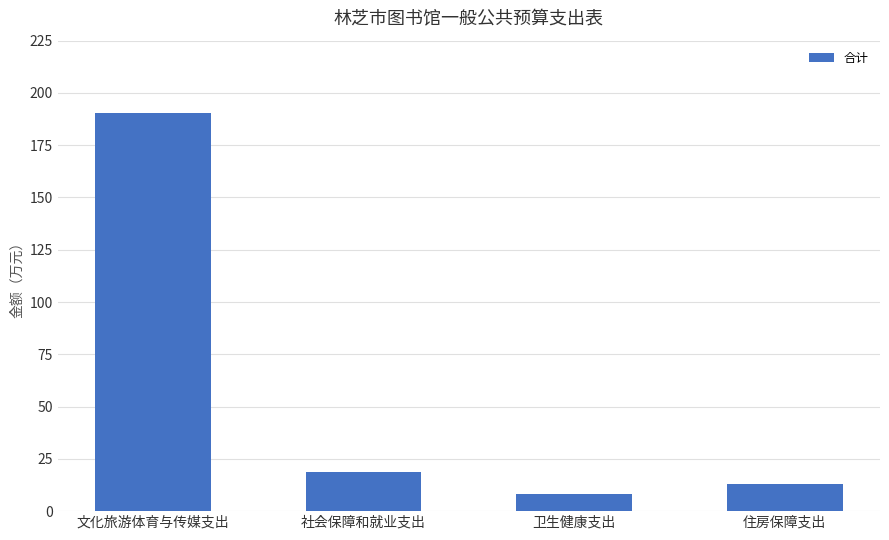

What is the difference between the maximum and minimum values?

182.3